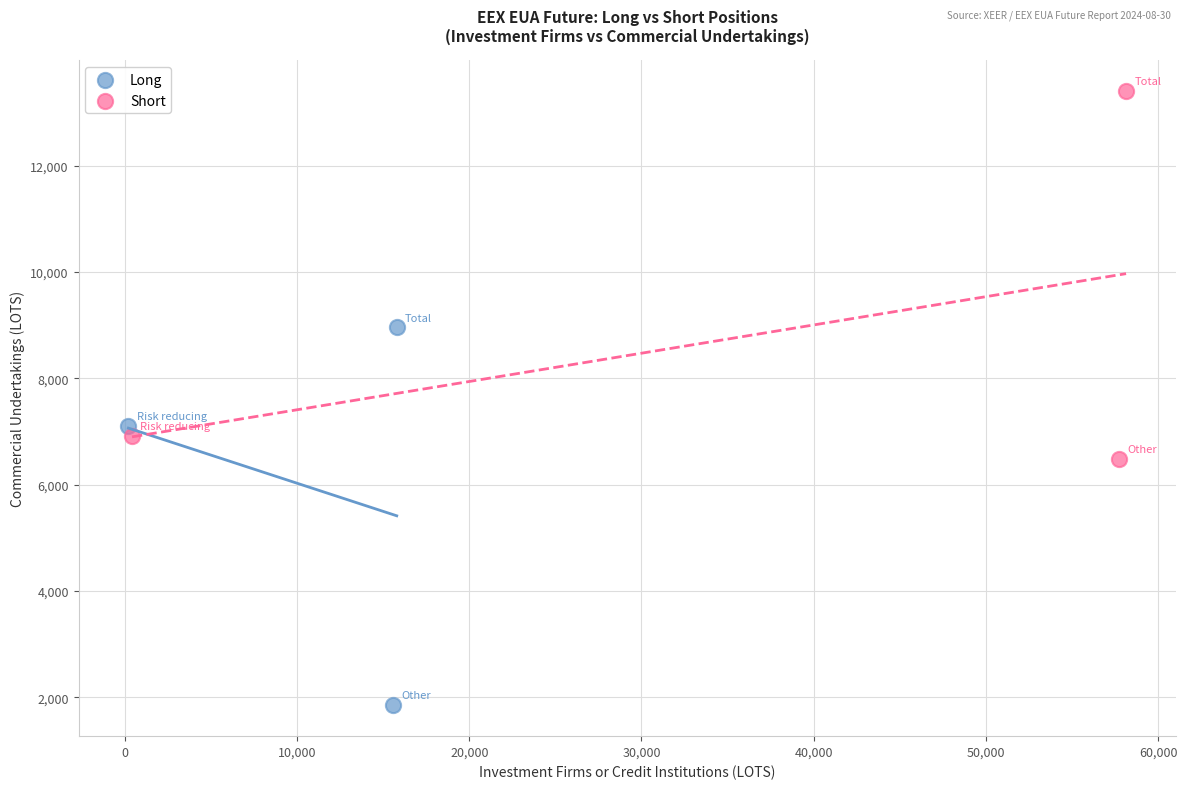

Which series reaches the minimum Y coordinate?

Long